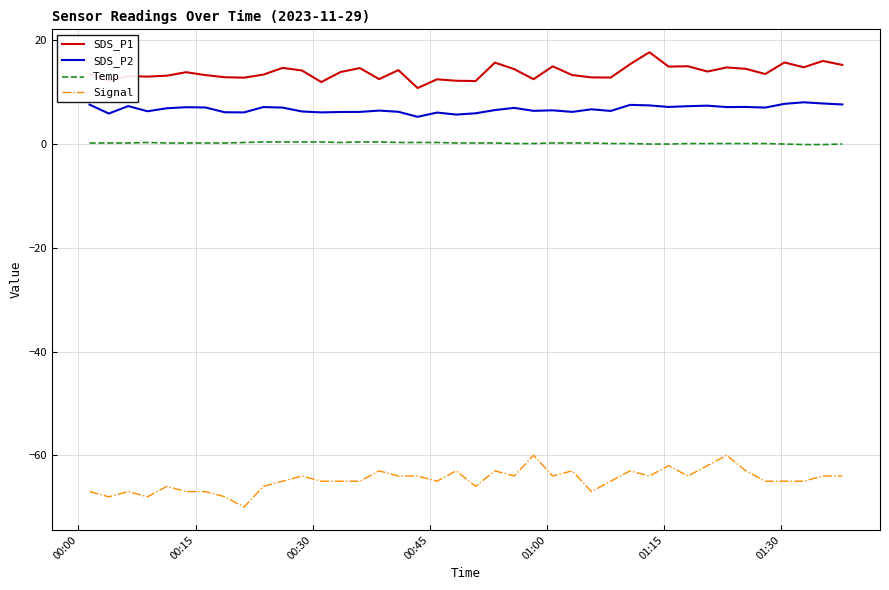

Which series has the widest spread of values?

Signal